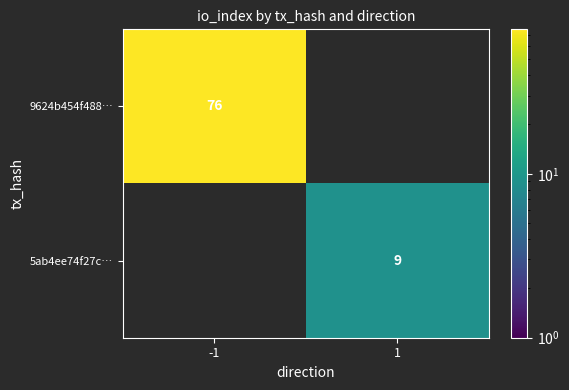

Is it true that 9624b454f488… equals 129 at -1?

False